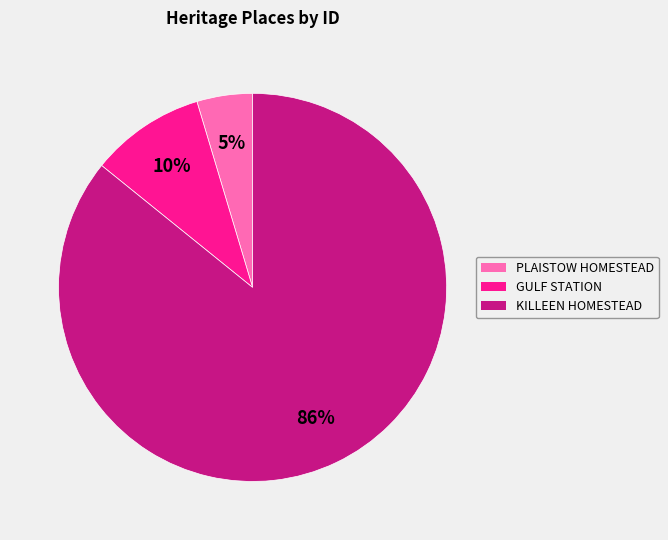

Do PLAISTOW HOMESTEAD and GULF STATION together represent more than half of the pie?

No